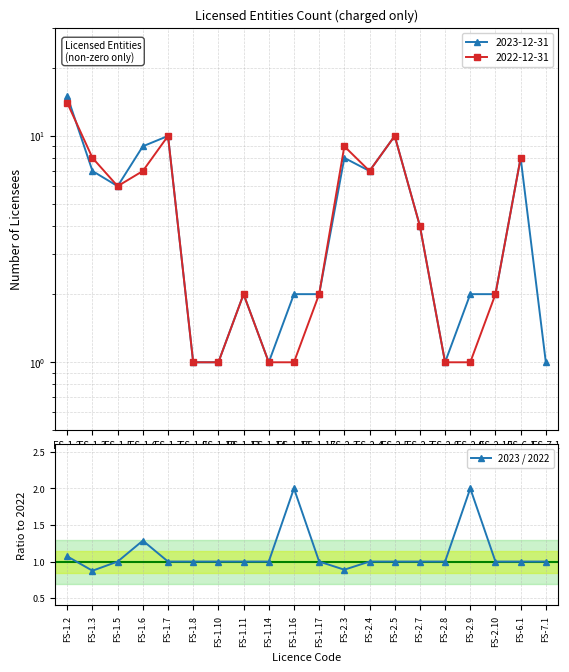

What is the change in value from FS-1.6 to FS-2.10?

-0.3